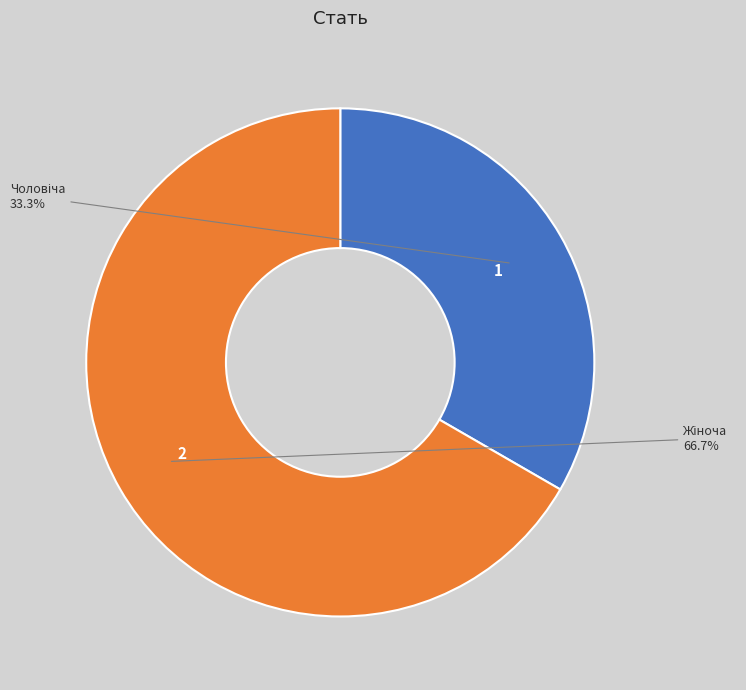

Is there any slice that represents more than half of the pie?

Yes